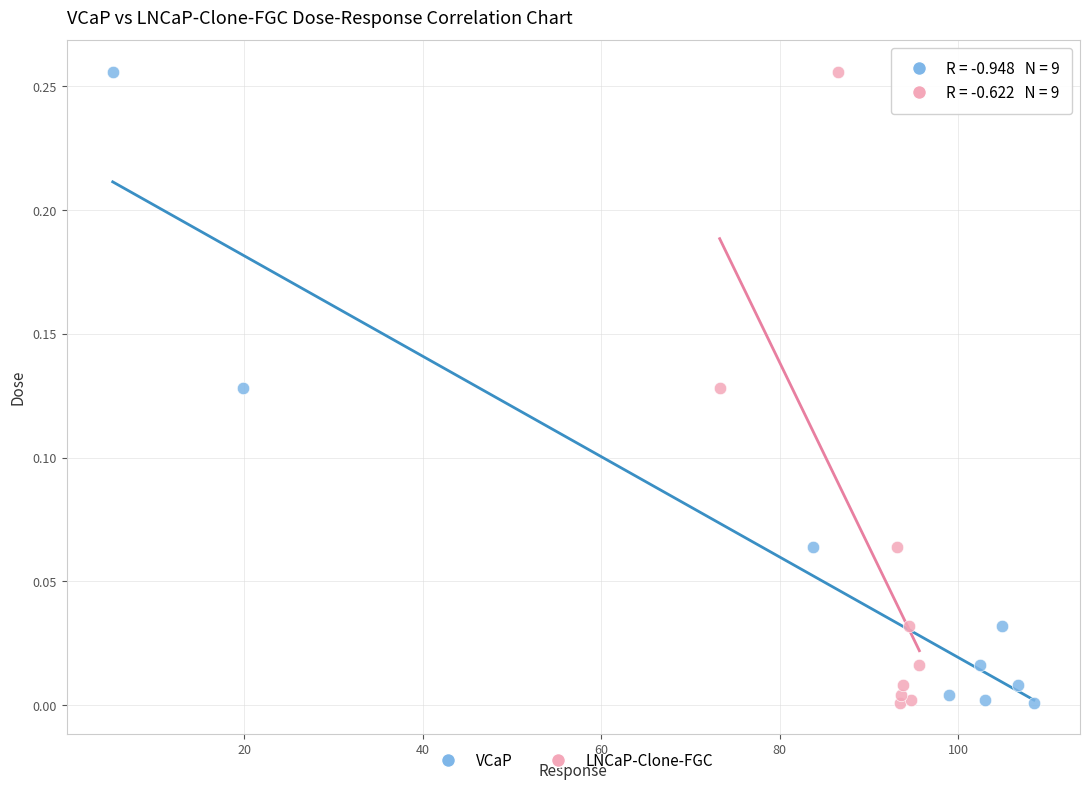

What are all the series names shown in the legend?

VCaP, LNCaP-Clone-FGC